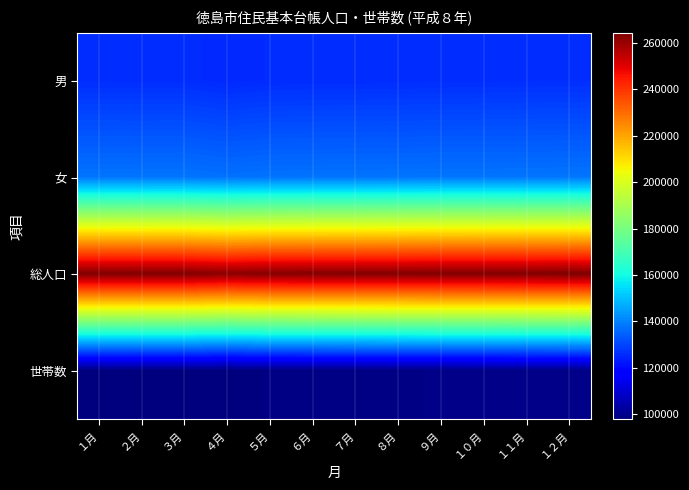

Reading left to right, list all the values displayed in this chart.

男: １月=126125	２月=126085	３月=126088	４月=125338	５月=125839	６月=125950	７月=126005	８月=126034	９月=126155	１０月=126228	１１月=126293	１２月=126358
女: １月=137771	２月=137781	３月=137823	４月=137225	５月=137584	６月=137637	７月=137659	８月=137719	９月=137817	１０月=137824	１１月=137837	１２月=137956
総人口: １月=263896	２月=263866	３月=263911	４月=262563	５月=263423	６月=263587	７月=263664	８月=263753	９月=263972	１０月=264052	１１月=264130	１２月=264314
世帯数: １月=98280	２月=98323	３月=98381	４月=97810	５月=98582	６月=98791	７月=98904	８月=99030	９月=99163	１０月=99280	１１月=99397	１２月=99519